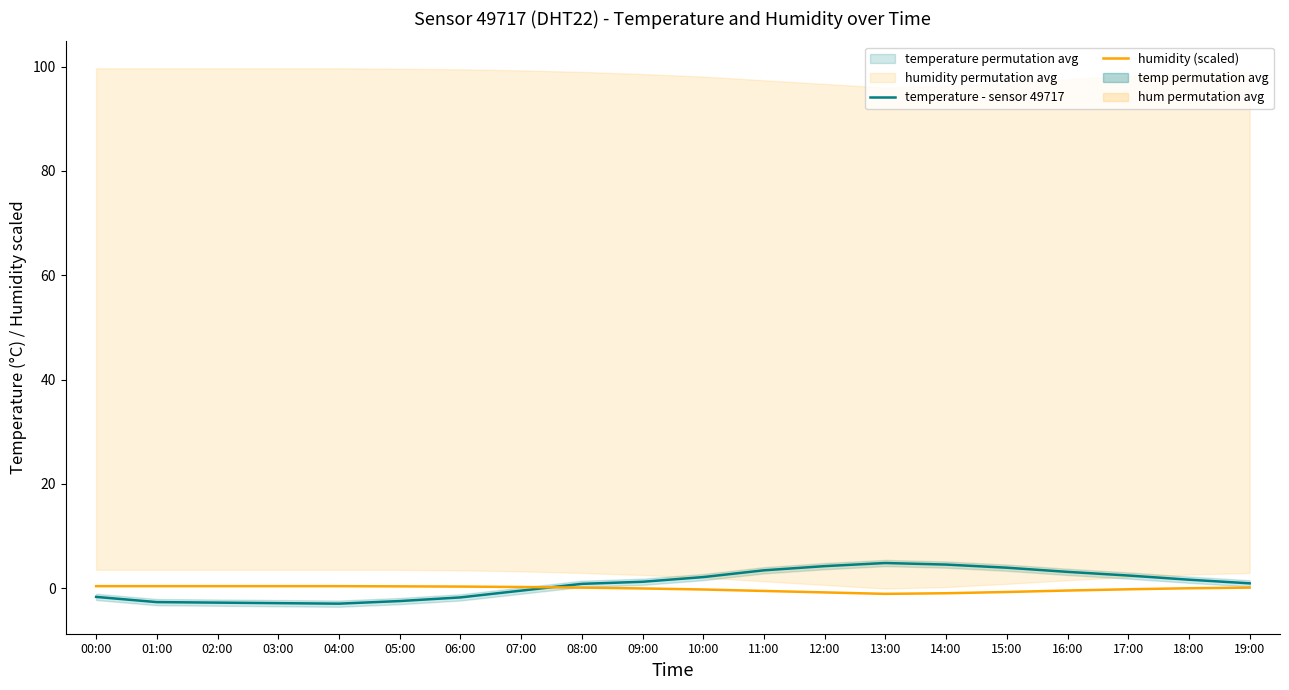

Reading left to right, list all the values displayed in this chart.

temperature - sensor 49717: -1.7	-2.7	-2.8	-2.9	-3.0	-2.5	-1.8	-0.5	0.8	1.2	2.1	3.4	4.2	4.8	4.5	3.9	3.1	2.4	1.6	0.9
humidity (scaled): 0.4	0.4	0.4	0.4	0.4	0.3	0.3	0.2	0.1	-0.1	-0.3	-0.6	-0.8	-1.1	-1.0	-0.8	-0.5	-0.2	-0.0	0.1